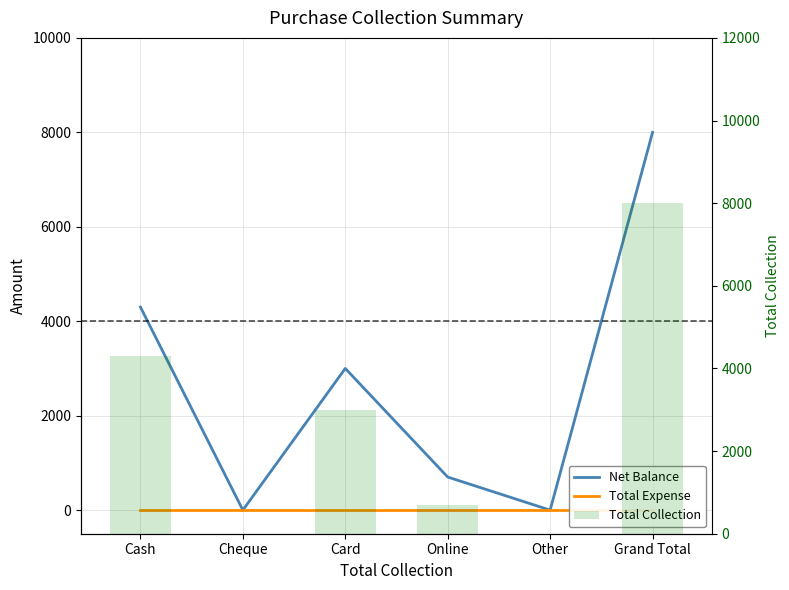

Rank the series by their maximum value, from highest to lowest.

Net Balance, Total Collection, Total Expense